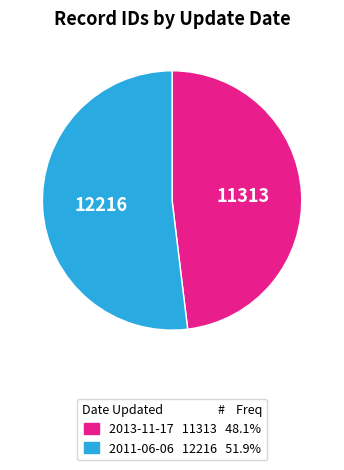

The 2013-11-17 slice represents 40% of the pie. True or false?

False